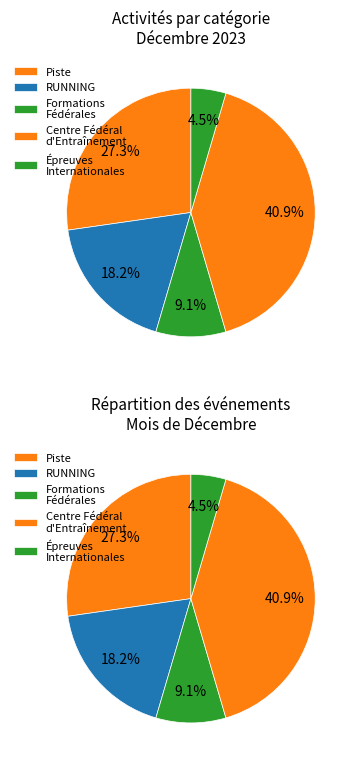

Is there any slice that represents more than half of the pie?

No